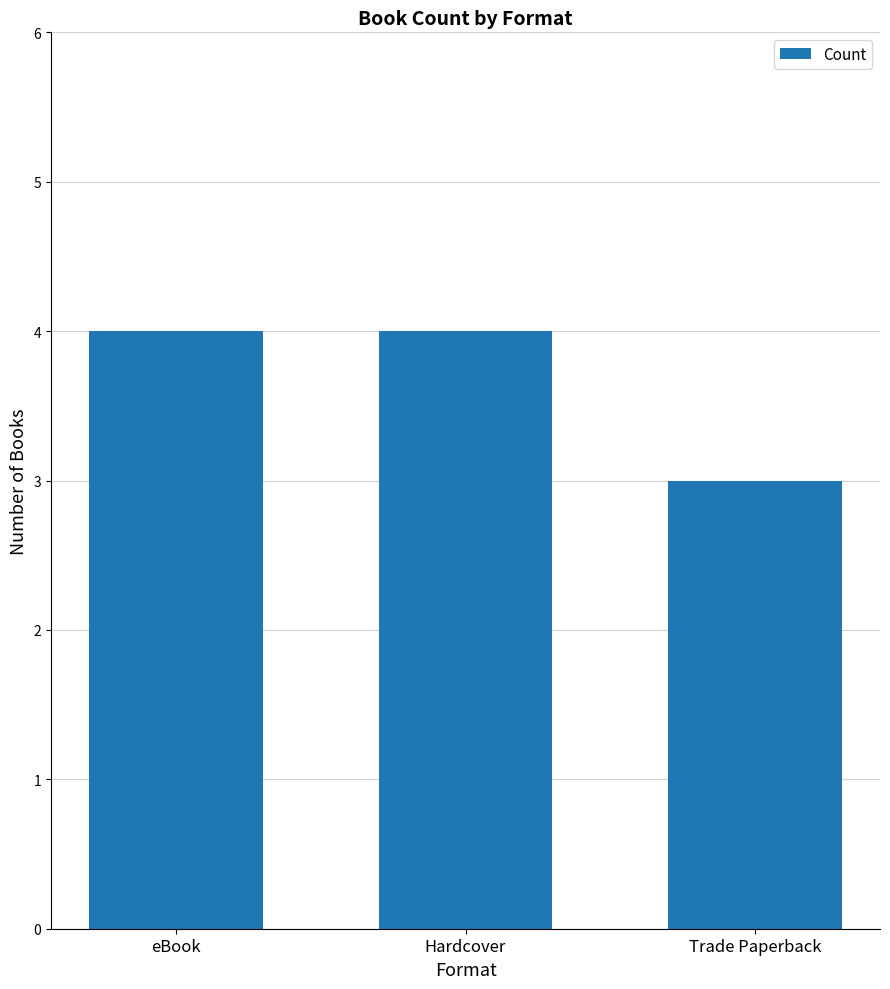

Between Trade Paperback and Hardcover, which is larger?

Hardcover